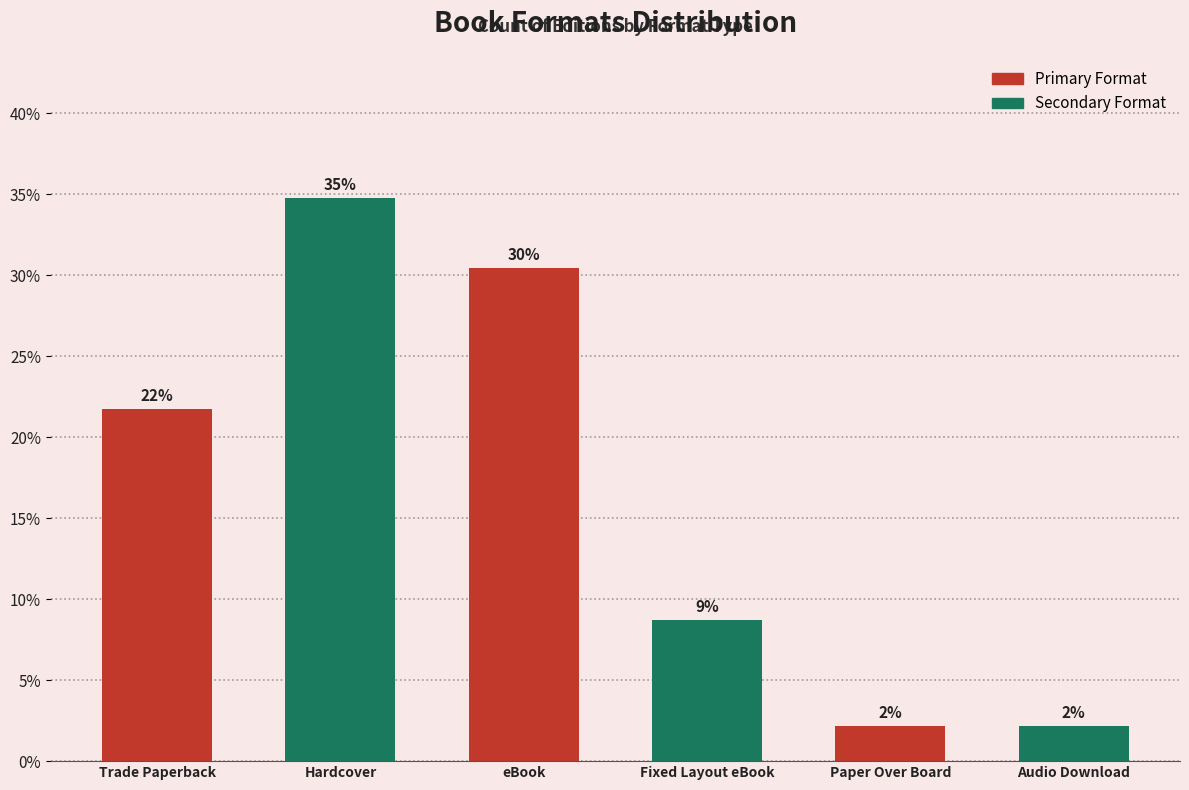

How many bars are there in total?

6